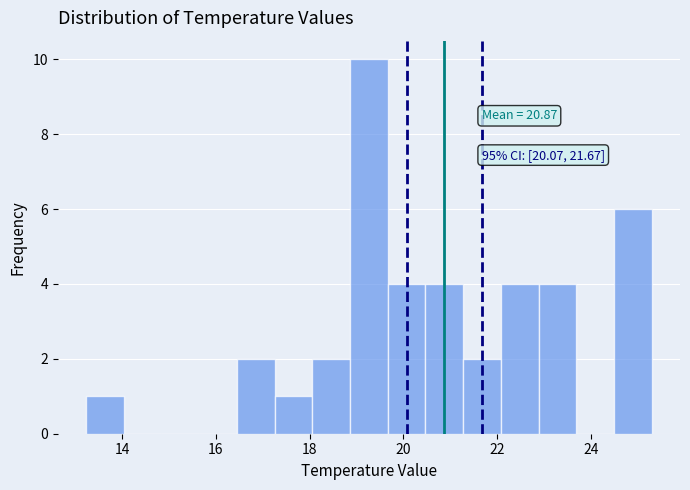

Which range on the x-axis has the tallest bar?

18.8 to 19.6